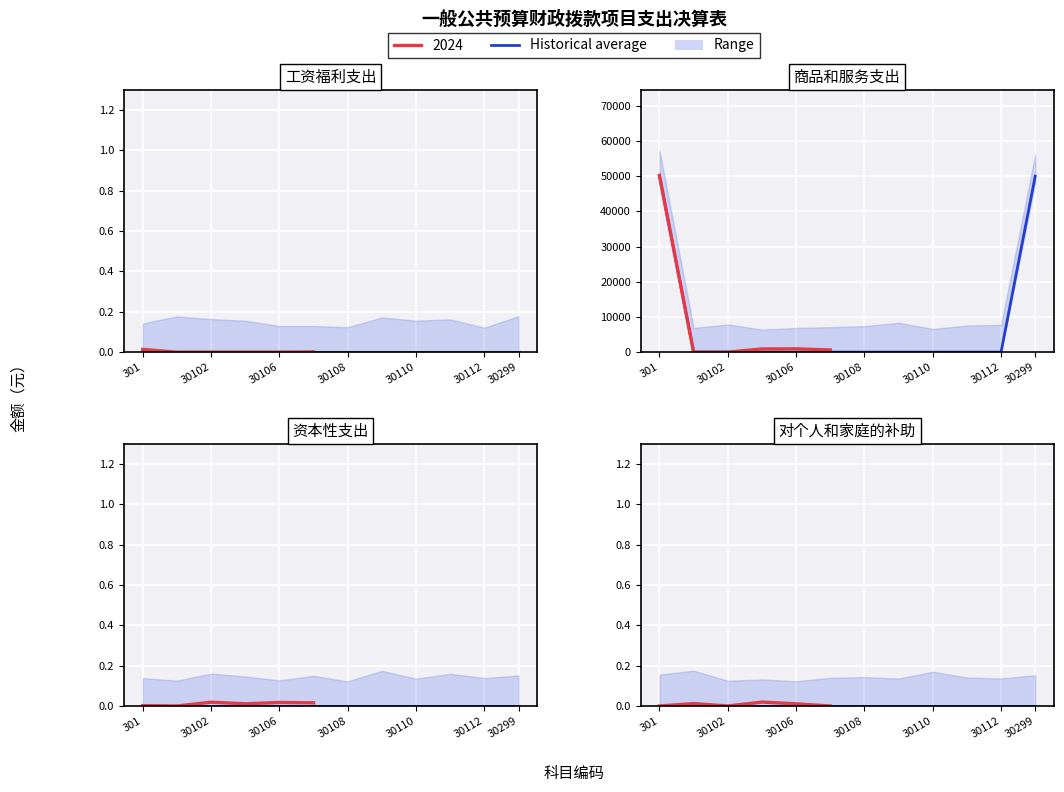

Reading right to left, list all the values displayed in this chart.

工资福利支出: 0	0	0	0	0	0	0	0	0	0	0	0
商品和服务支出: 49984	0	0	0	0	0	0	0	0	0	0	49984
资本性支出: 0	0	0	0	0	0	0	0	0	0	0	0
对个人和家庭的补助: 0	0	0	0	0	0	0	0	0	0	0	0